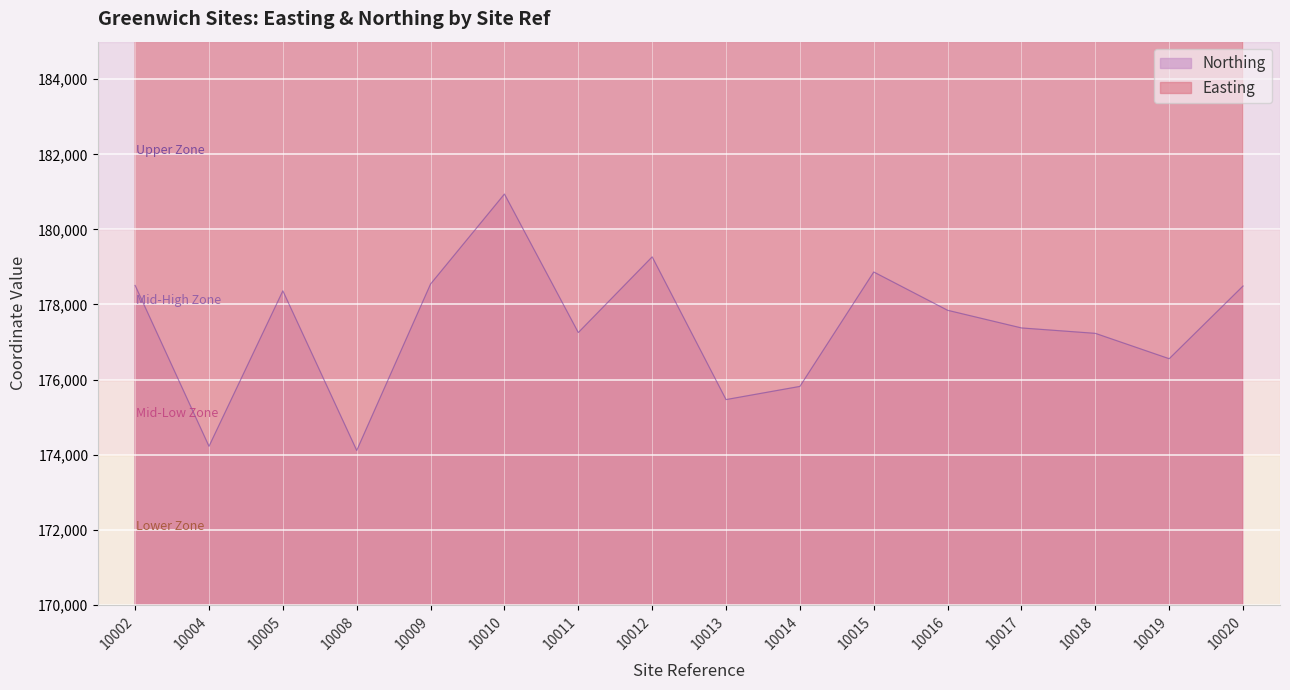

What is the value of the Northing point at the 7th from the left?

177252